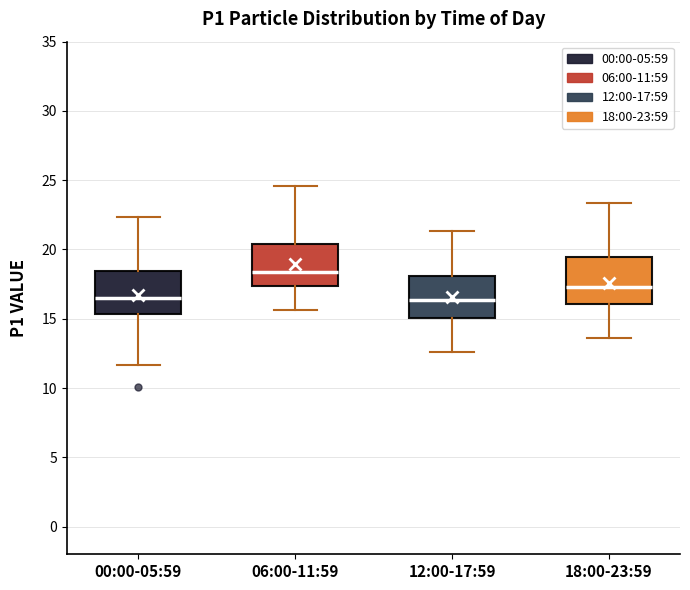

Reading left to right, read every box against the y-axis: the position of its median line, the range the box covers, and the ends of its whiskers. The values are not printed on the chart, so give them approximately, as read against the axis.

00:00-05:59: median 16.5, box 15.5 to 18.5, whiskers 11.5 to 22.5
06:00-11:59: median 18.5, box 17.5 to 20.5, whiskers 15.5 to 24.5
12:00-17:59: median 16.5, box 15.0 to 18.0, whiskers 12.5 to 21.5
18:00-23:59: median 17.5, box 16.0 to 19.5, whiskers 13.5 to 23.5